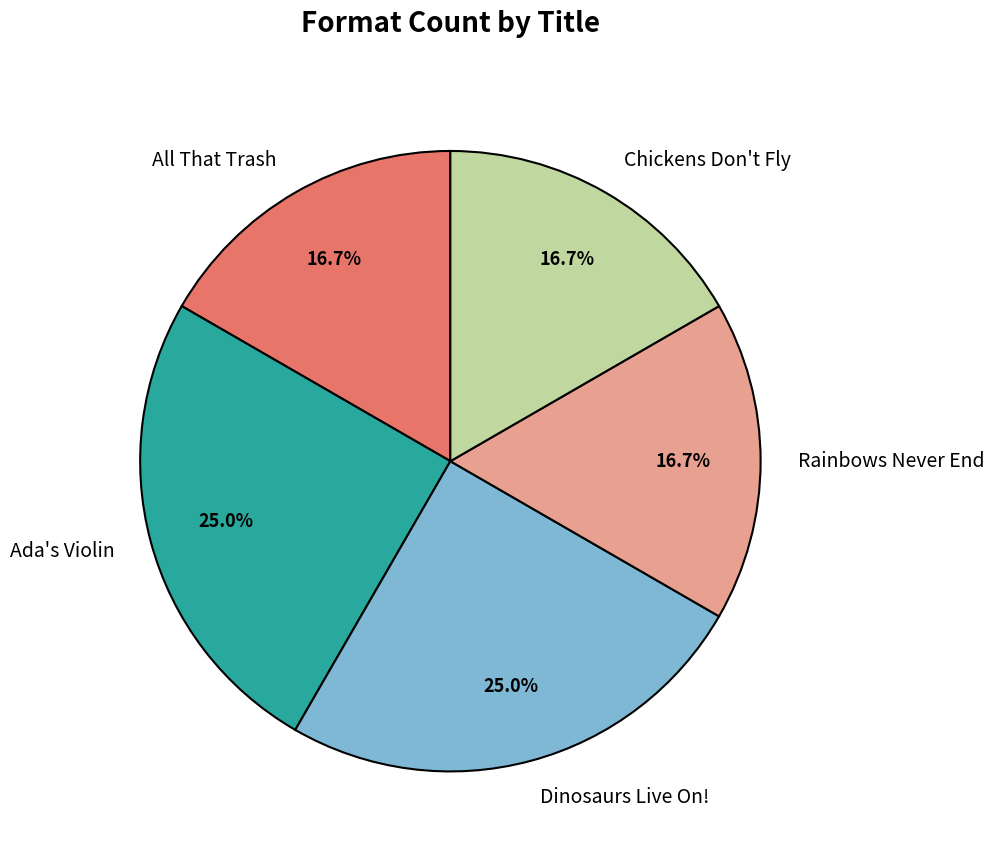

Does Rainbows Never End account for over 50% of the chart?

No